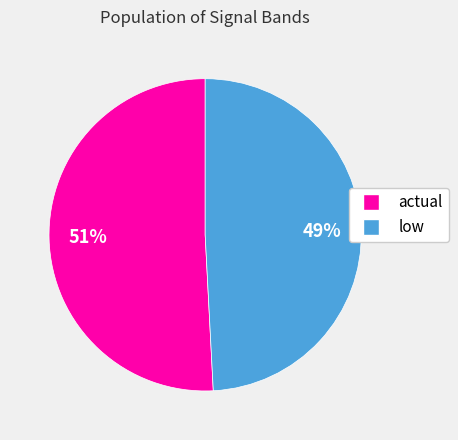

Is low the majority of the pie?

No